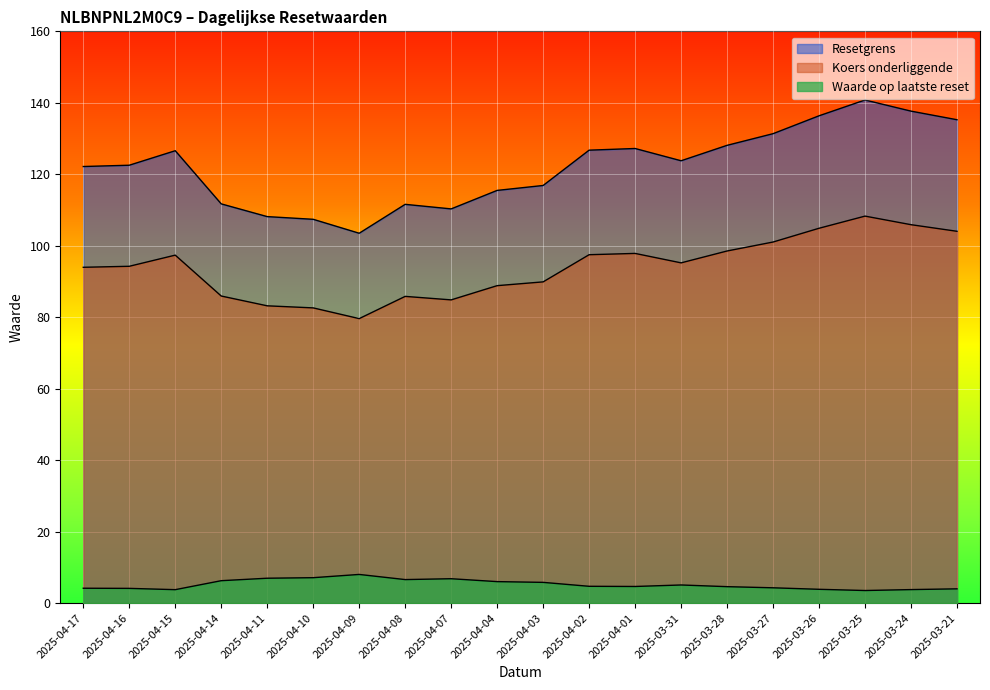

What is the label of the 6th point from the left?

2025-04-10